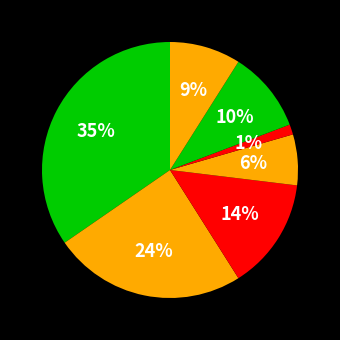

Count the number of slices in the pie.

7